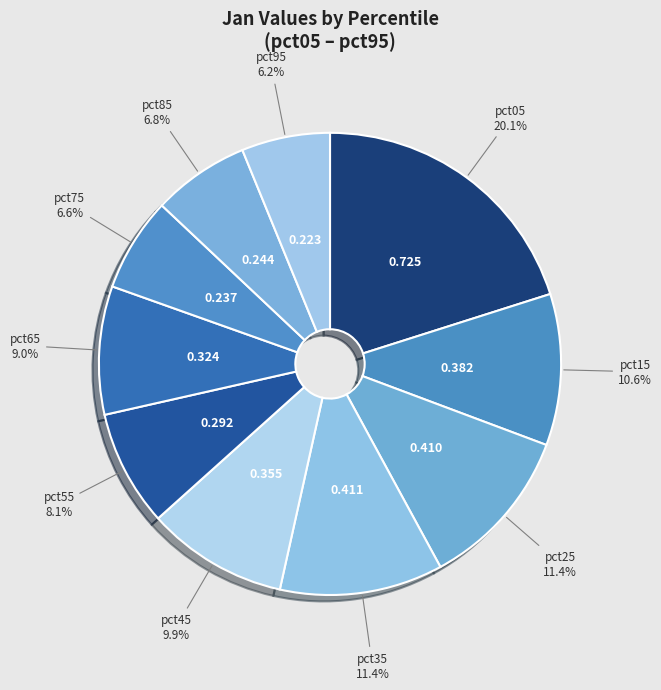

Does any single category account for the majority?

No